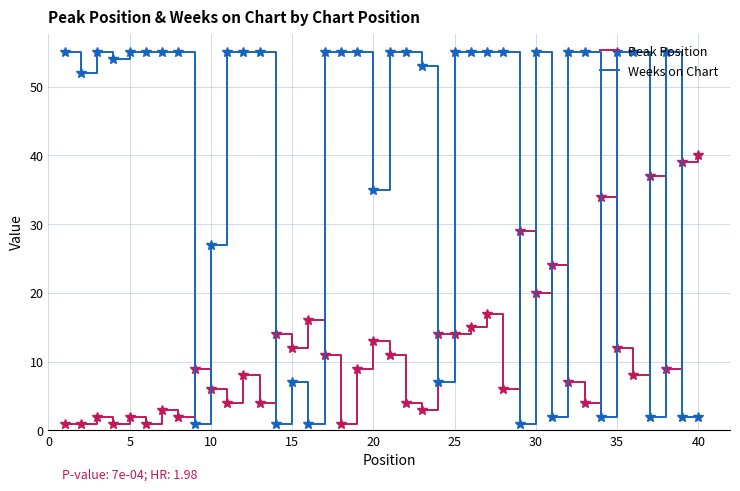

What is the maximum value for Peak Position?

40